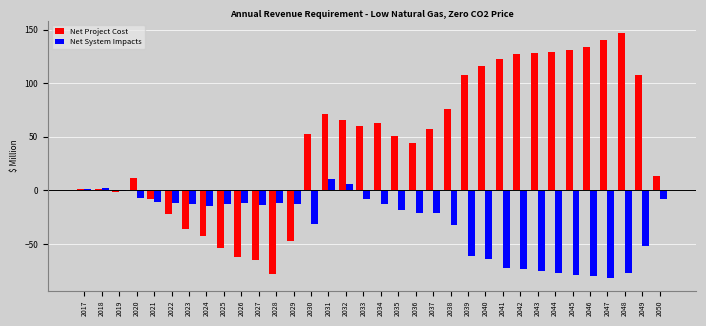

The value of Net Project Cost at 2037 is 26.7. True or false?

False